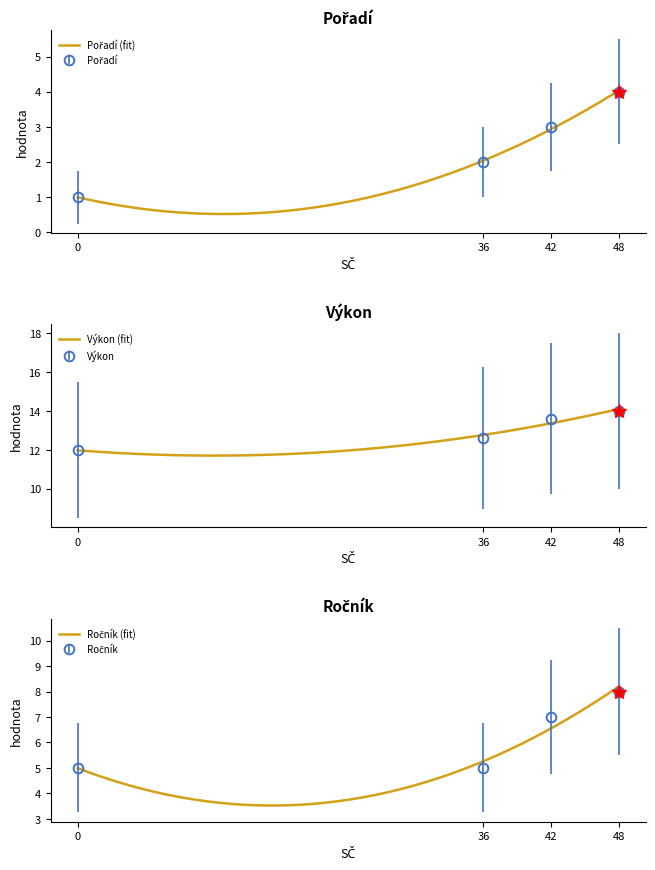

What is the lowest value of the Výkon (fit) series?

11.7